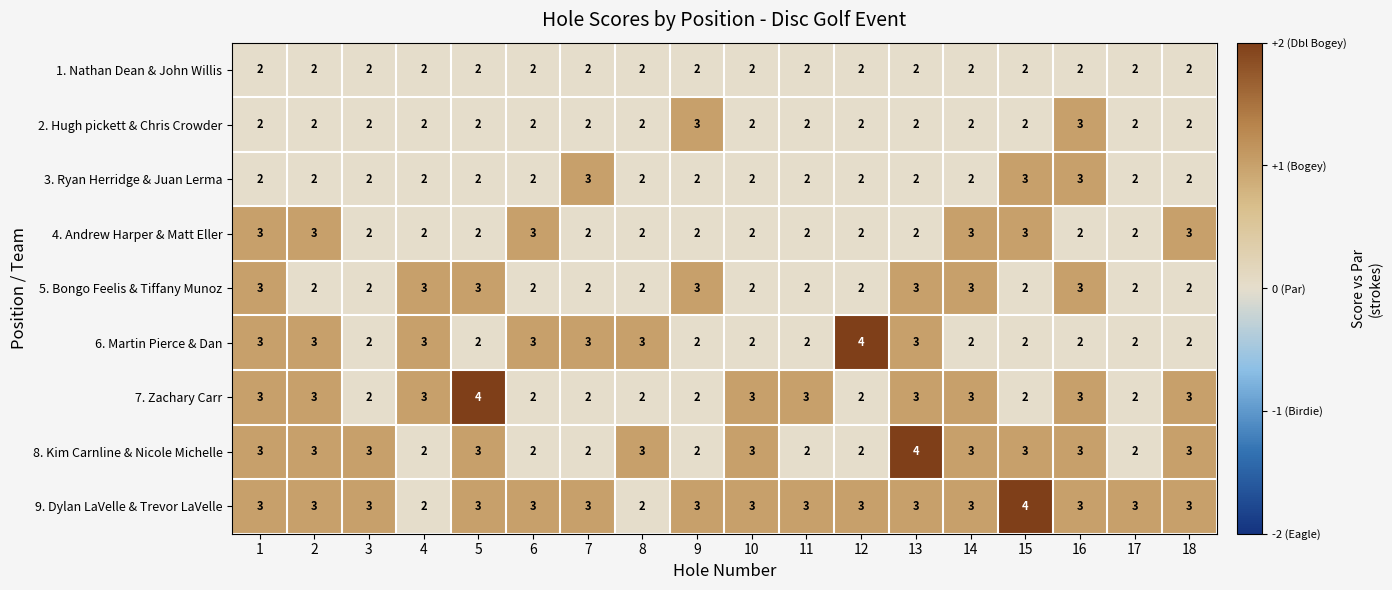

Which series changed the most between 13 and 17?

8. Kim Carnline & Nicole Michelle